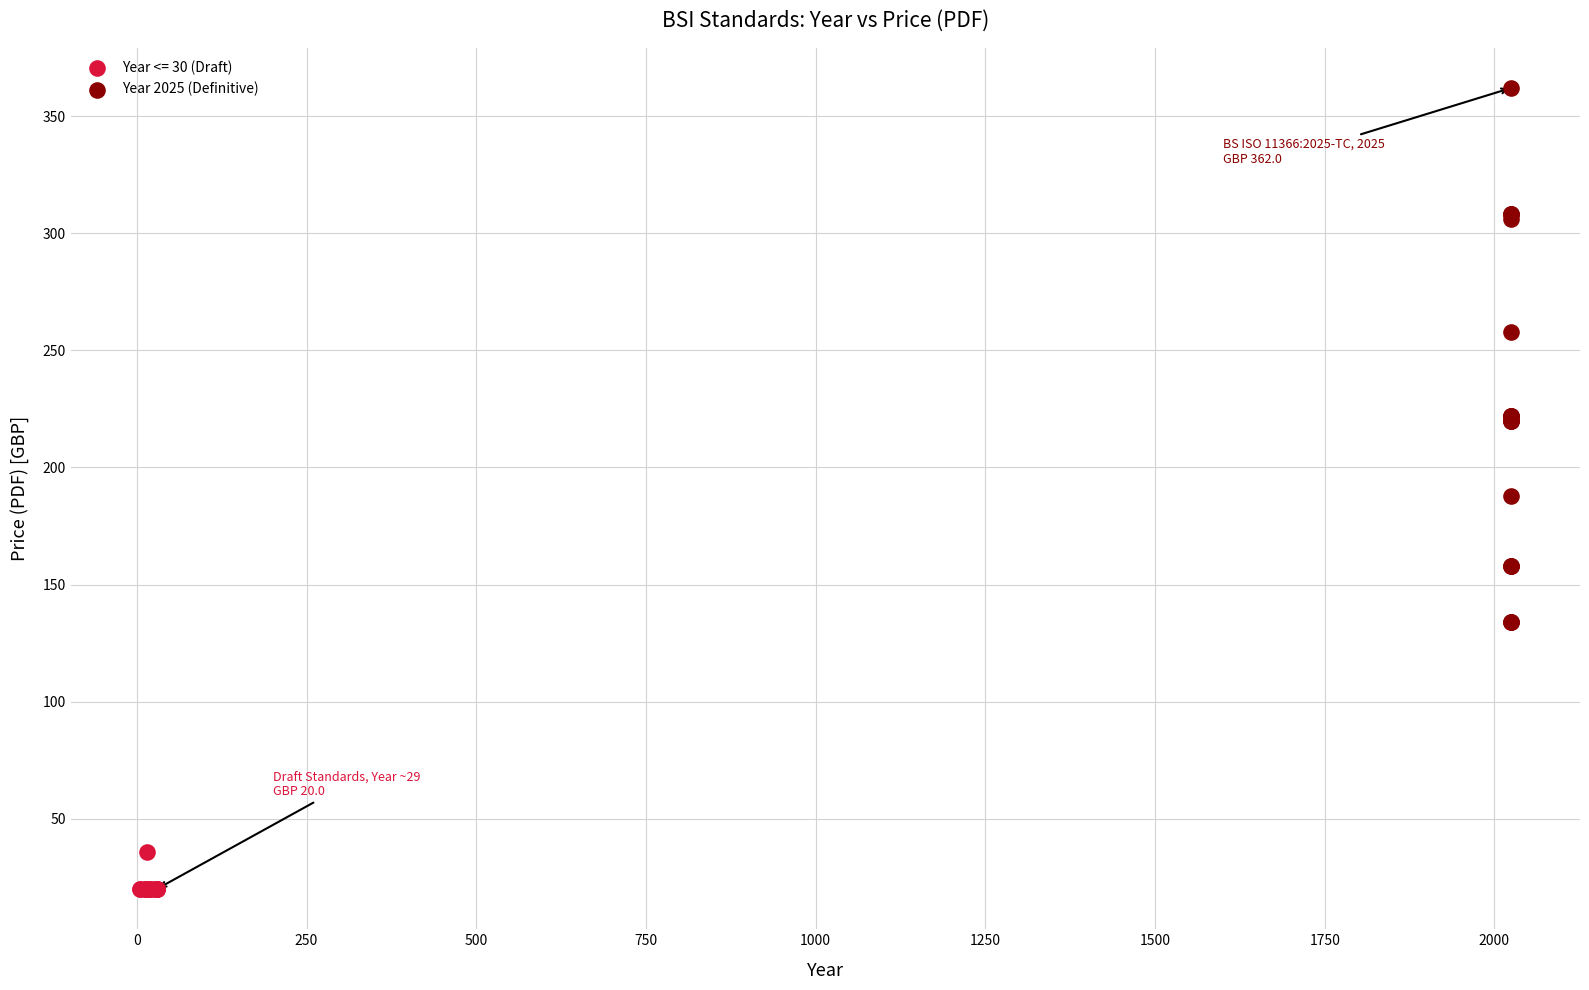

Which series has the largest Y range (max minus min)?

Year 2025 (Definitive)